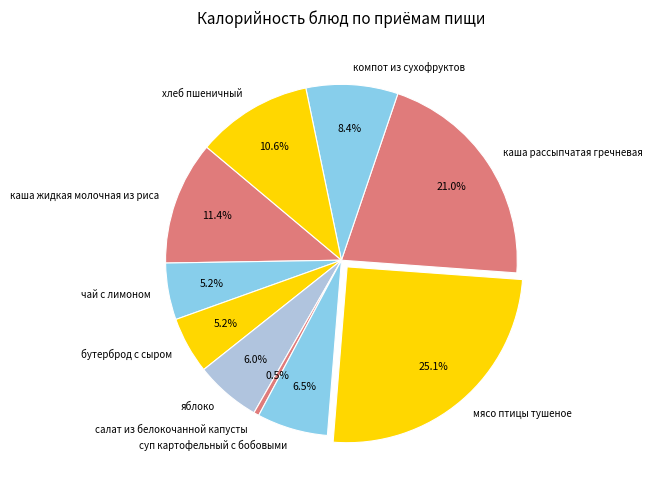

What is the largest slice in the pie chart?

мясо птицы тушеное